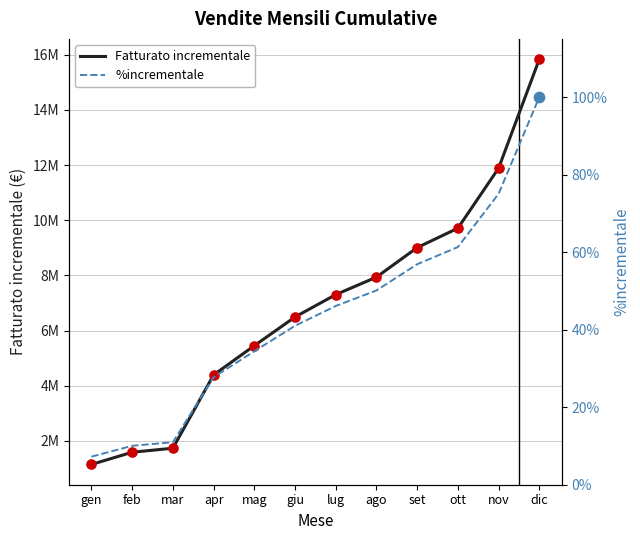

At how many categories does at least one series exceed 9504389?

3